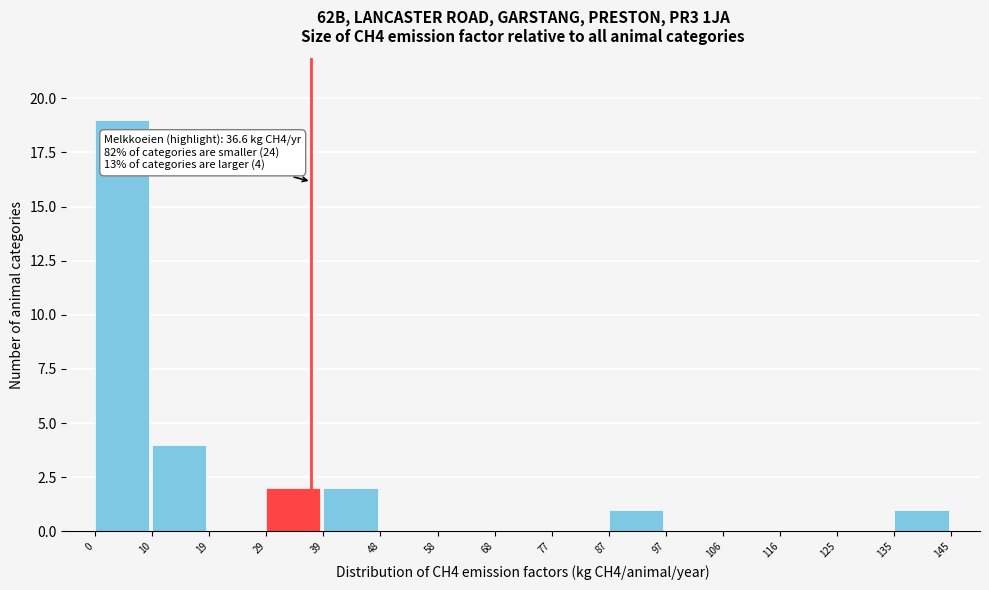

Over which range of the x-axis is the bar tallest?

0 to 10